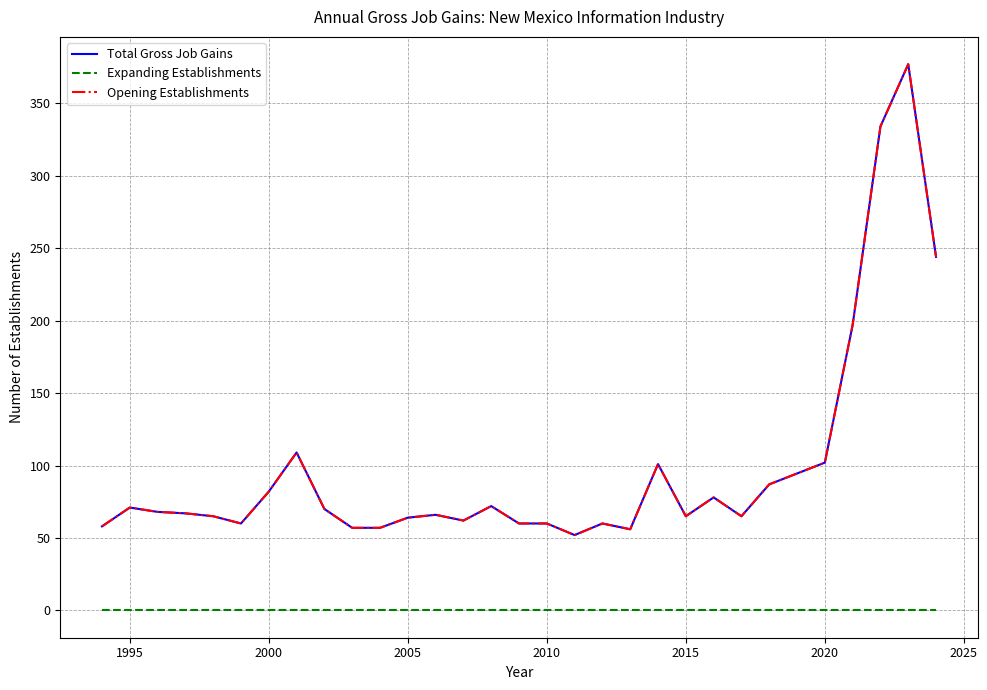

What are all the series names shown in the legend?

Total Gross Job Gains, Expanding Establishments, Opening Establishments